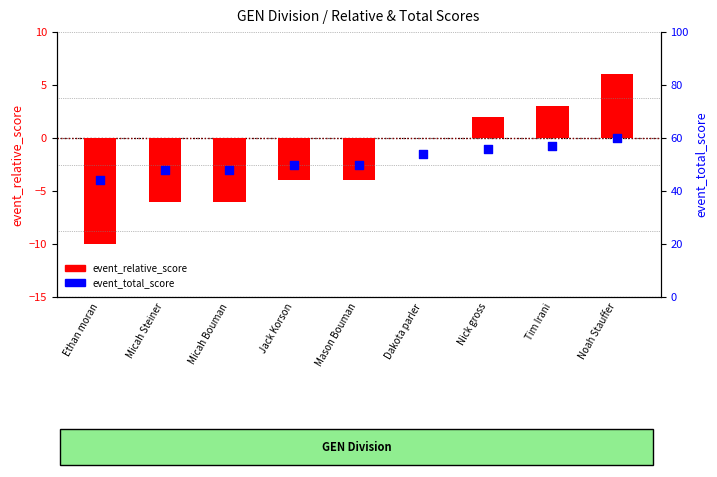

Which series reaches the maximum Y coordinate?

event_total_score